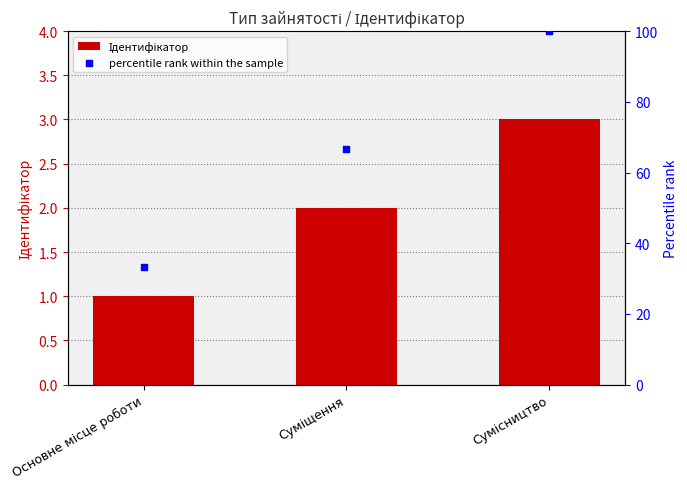

At which category is the sum across all series the highest?

Сумісництво